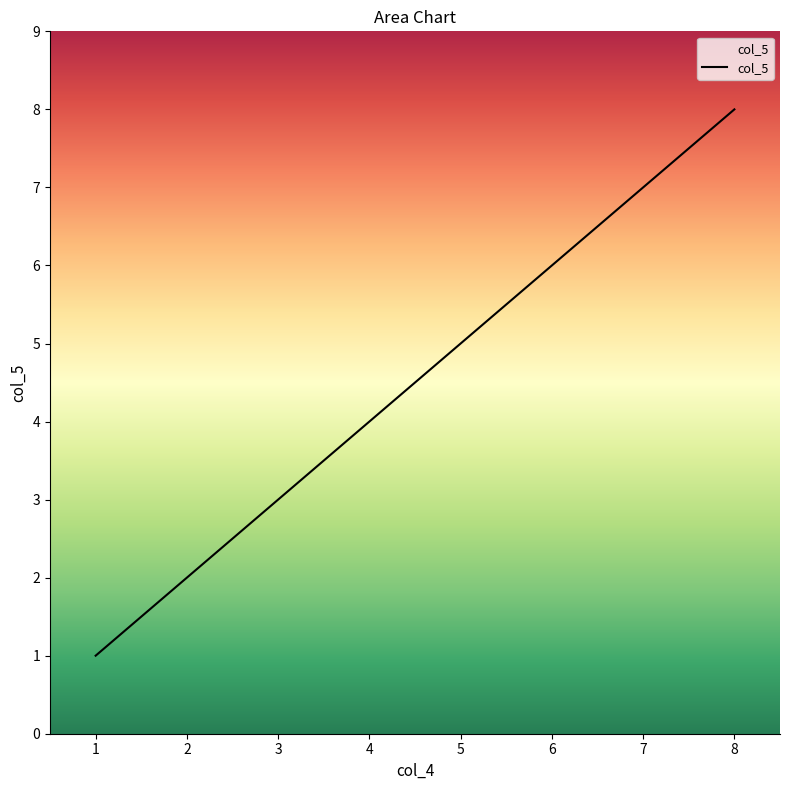

What is the maximum value shown in the chart?

8